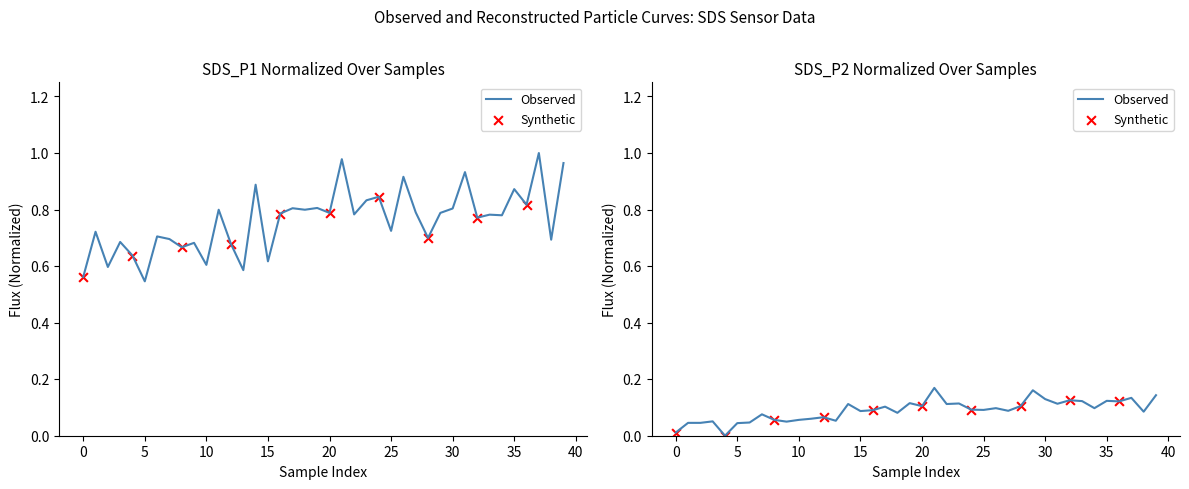

At how many categories does at least one series exceed 0?

40